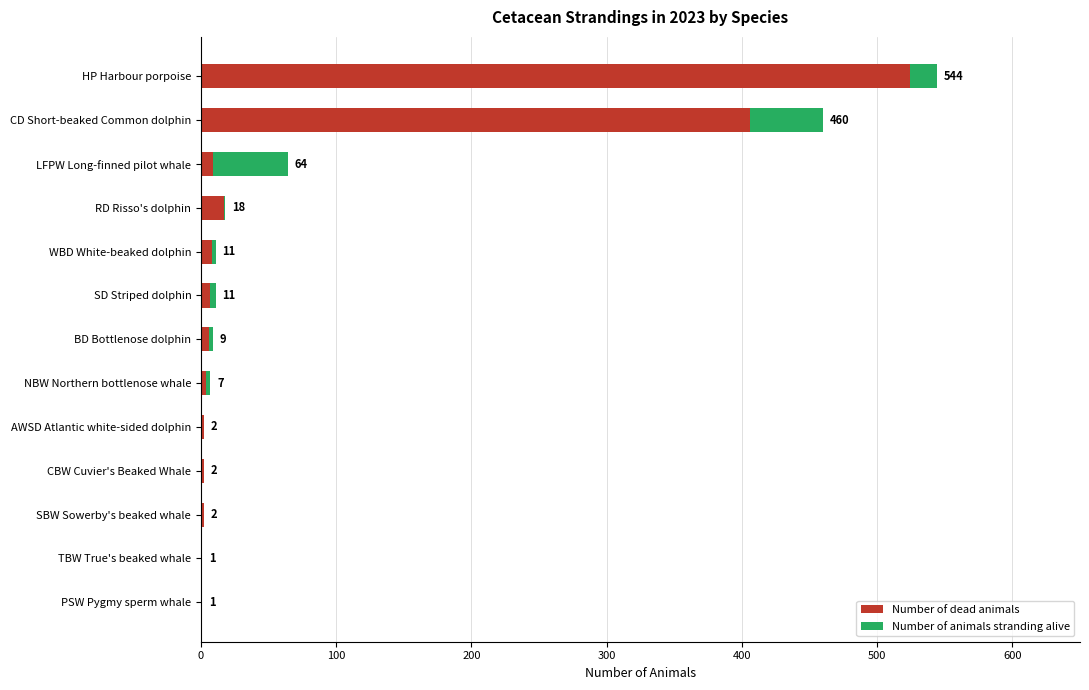

The Number of dead animals series shows 9 at LFPW Long-finned pilot whale. True or false?

True